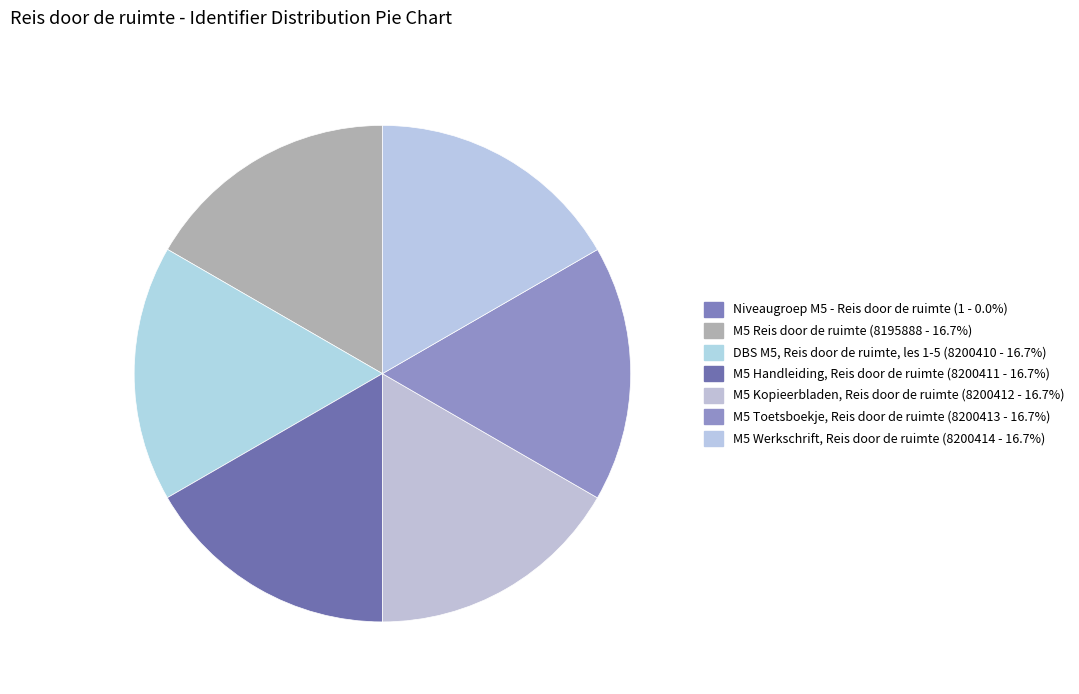

What portion of the pie excludes M5 Kopieerbladen, Reis door de ruimte?

83.3%